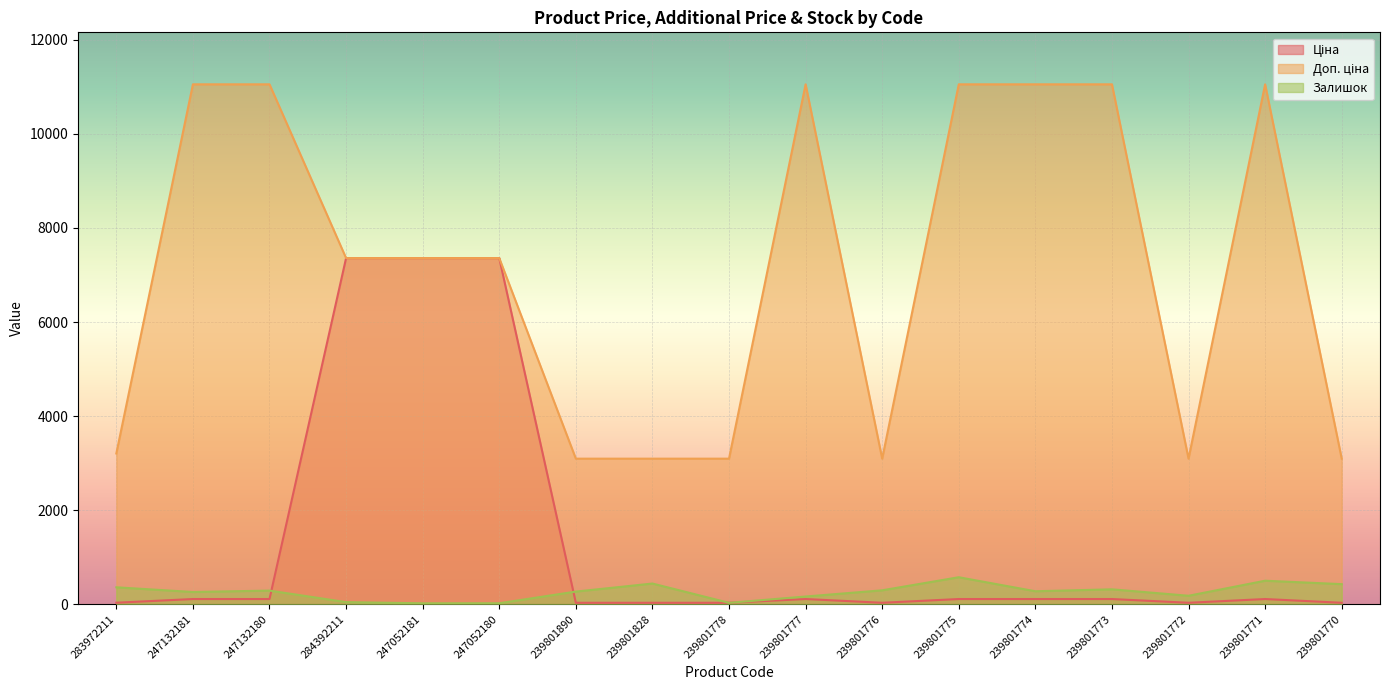

Which category has the lowest value across all series?

247052181